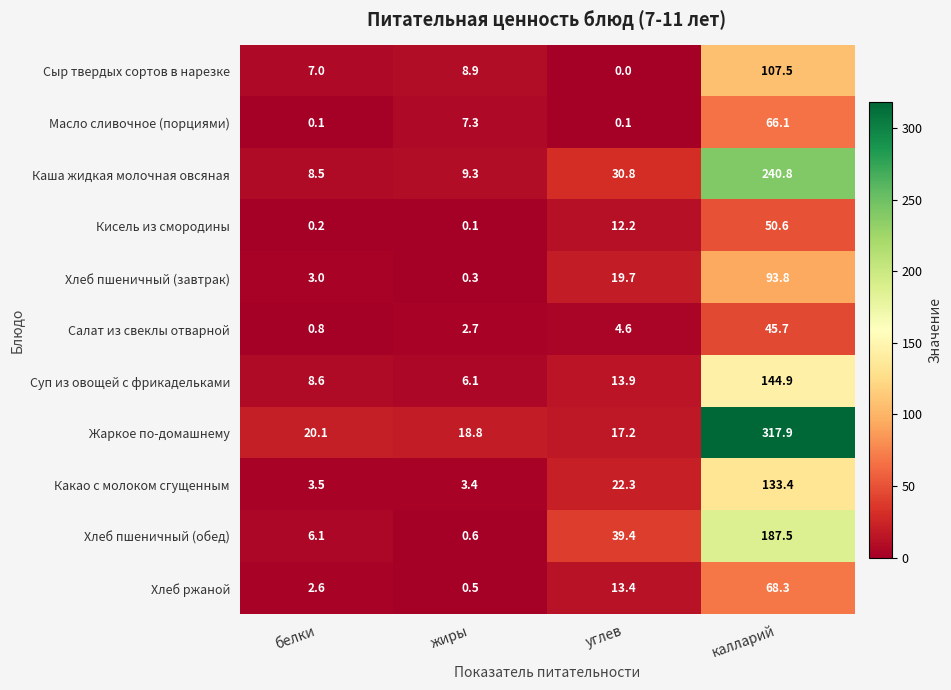

Which series has the widest spread of values?

Жаркое по-домашнему